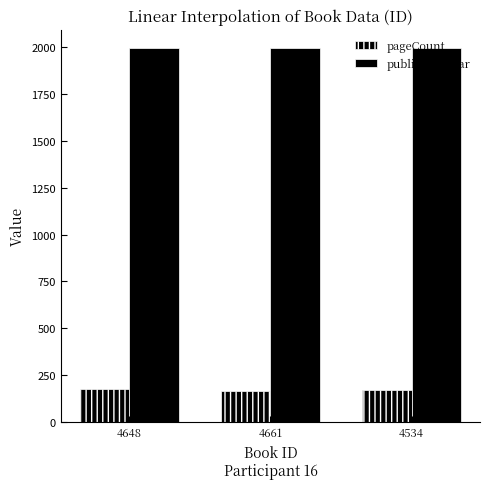

Reading left to right, transcribe all the data shown in this chart.

pageCount: 176	164	172
publishingYear: 1992	1992	1992